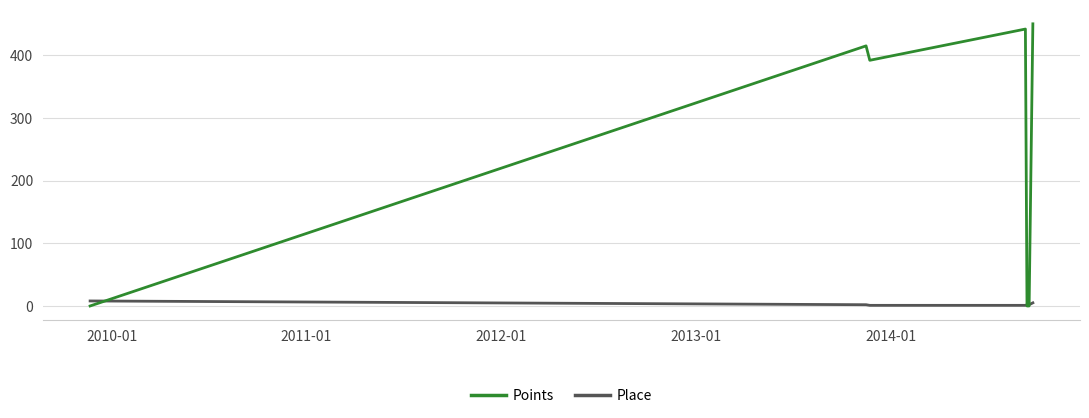

List the series in order of their peak value, highest first.

Points, Place